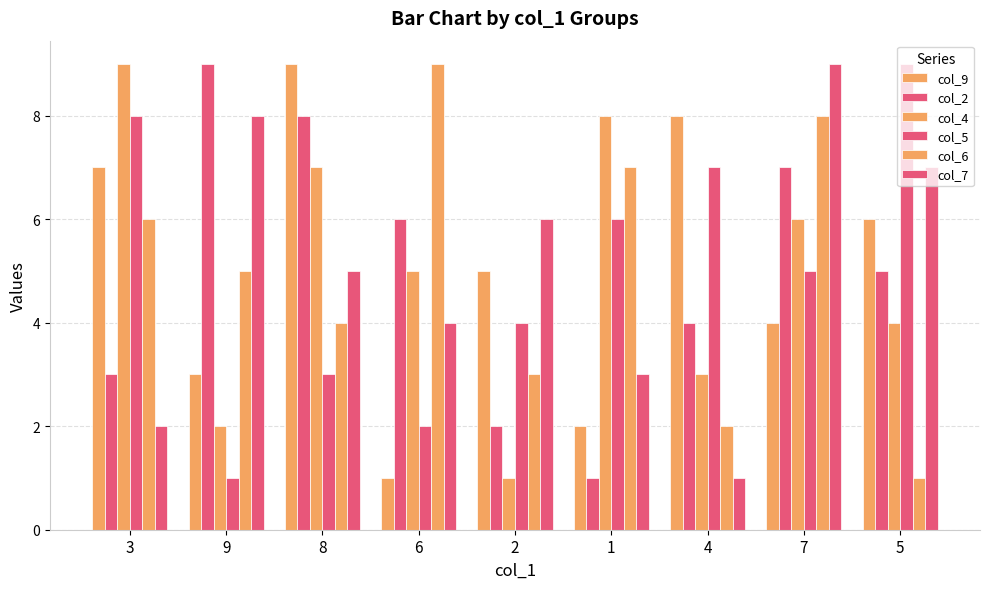

How many bars are there in each group?

6